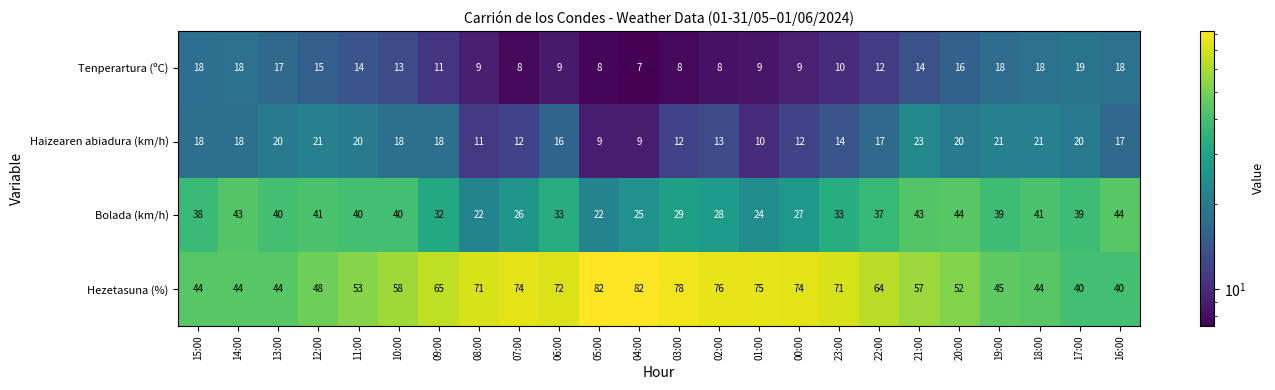

The value of Bolada (km/h) at 19:00 is 19. True or false?

False